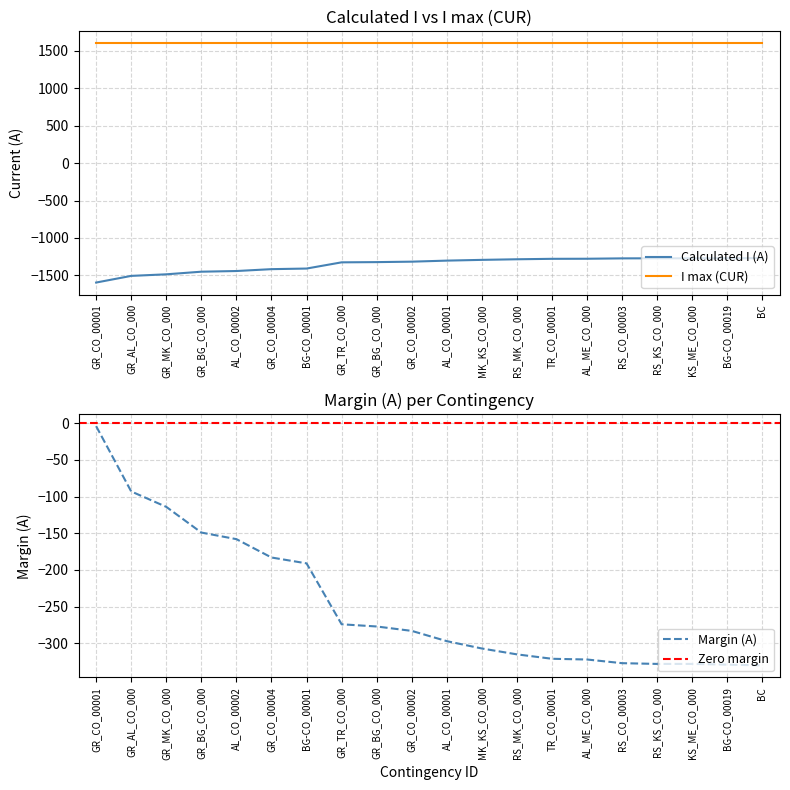

True or false: Calculated I (A) and Margin (A) cross at least once.

False